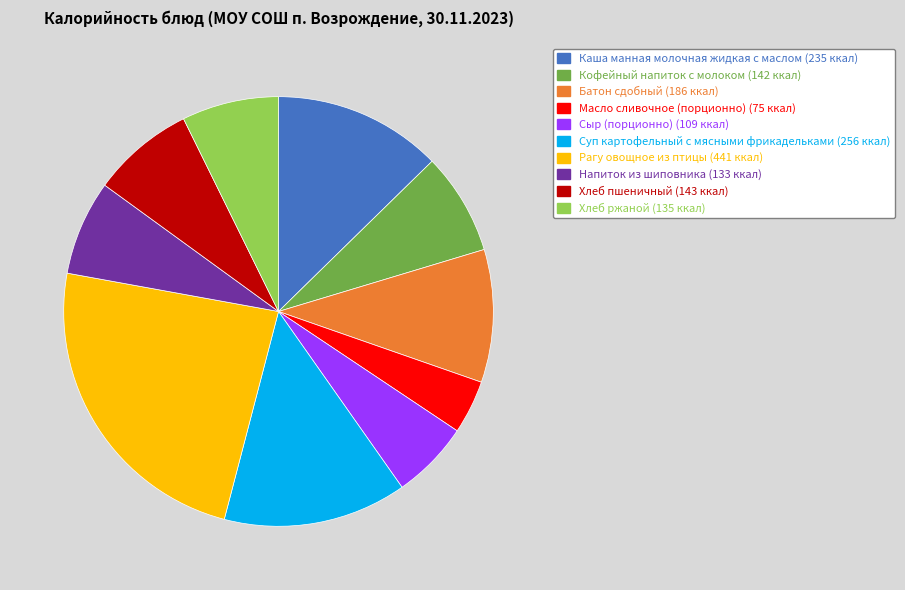

Is it true that Батон сдобный is 2% of the pie?

False